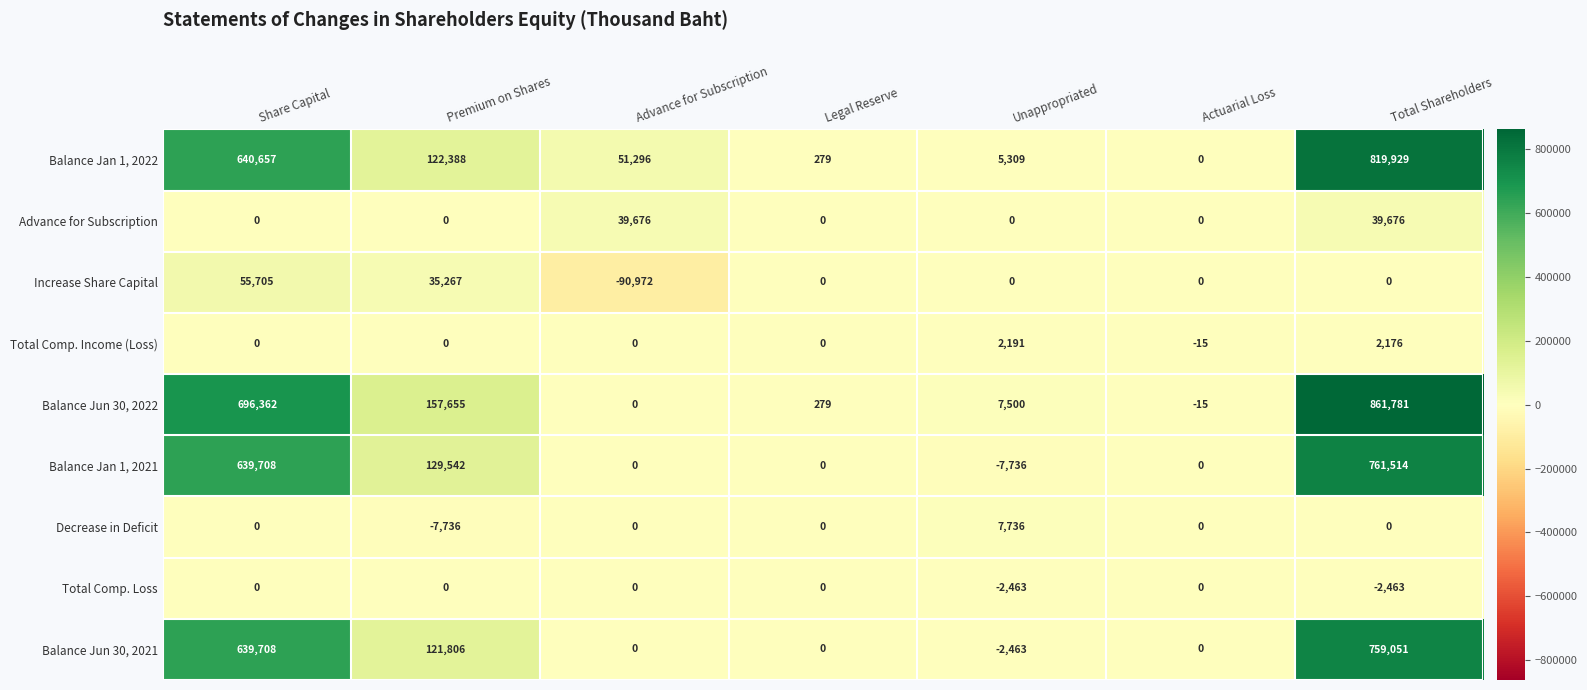

The value of Advance for Subscription at Advance for Subscription is 39676. True or false?

True